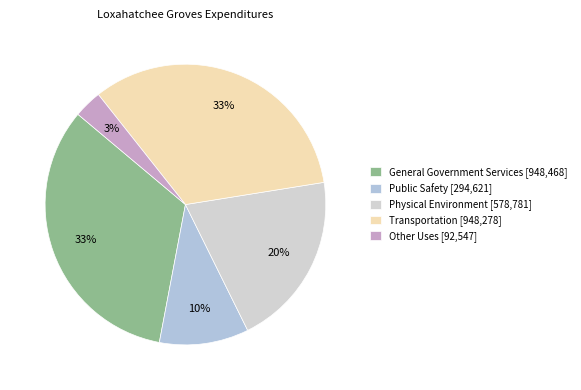

Between Other Uses and Public Safety, which is larger?

Public Safety